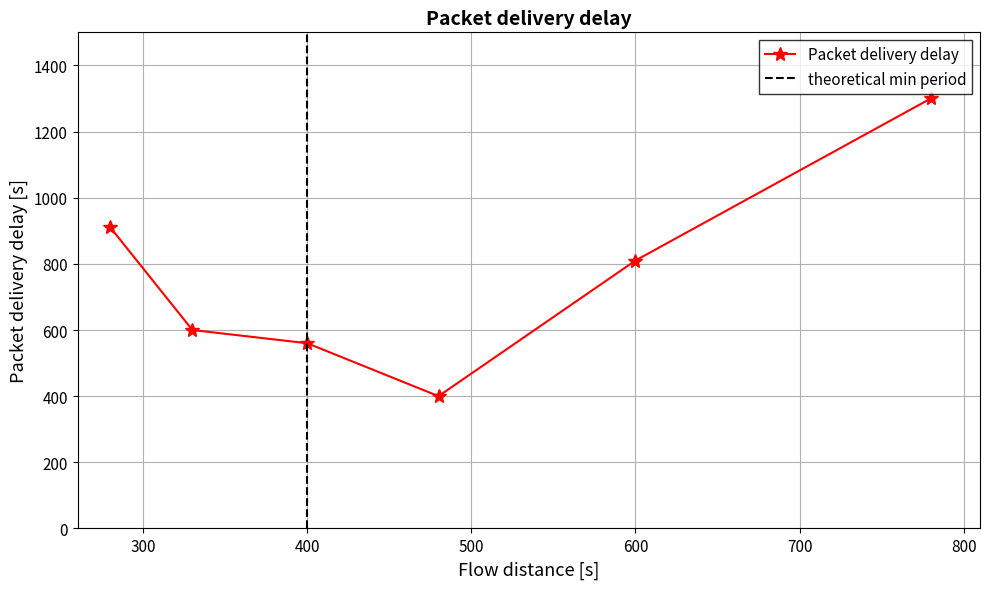

At which category does the chart reach its minimum across all series?

480